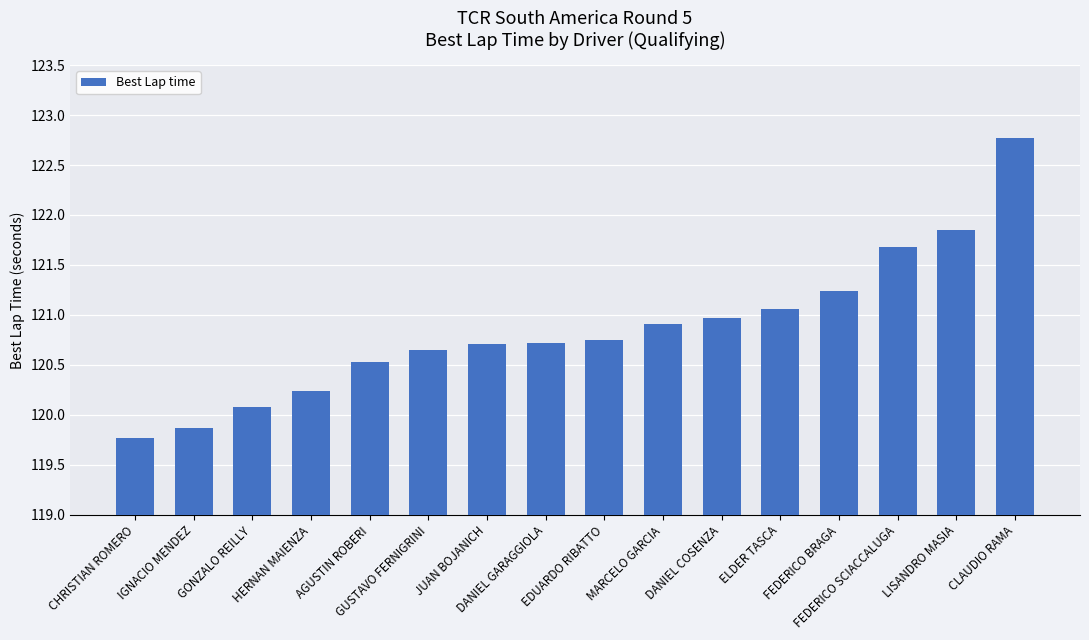

Count the number of categories in the chart.

16